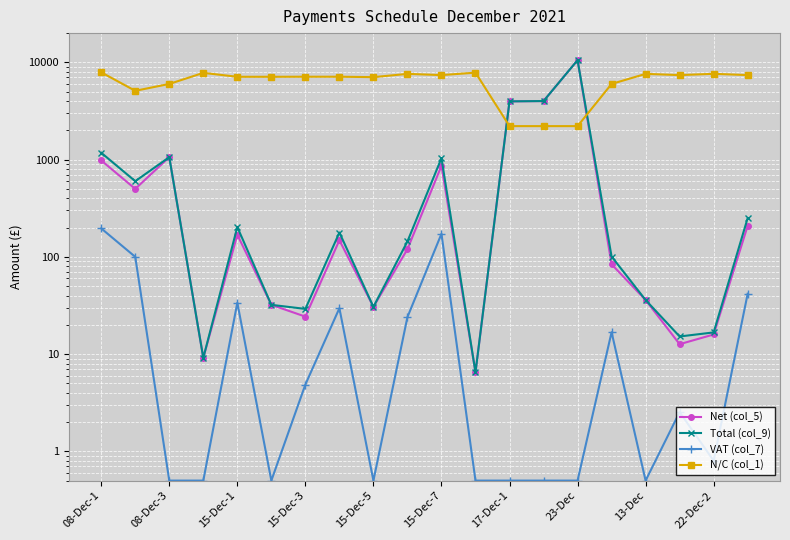

Which series changed the most between 17-Dec-1 and 13?

N/C (col_1)